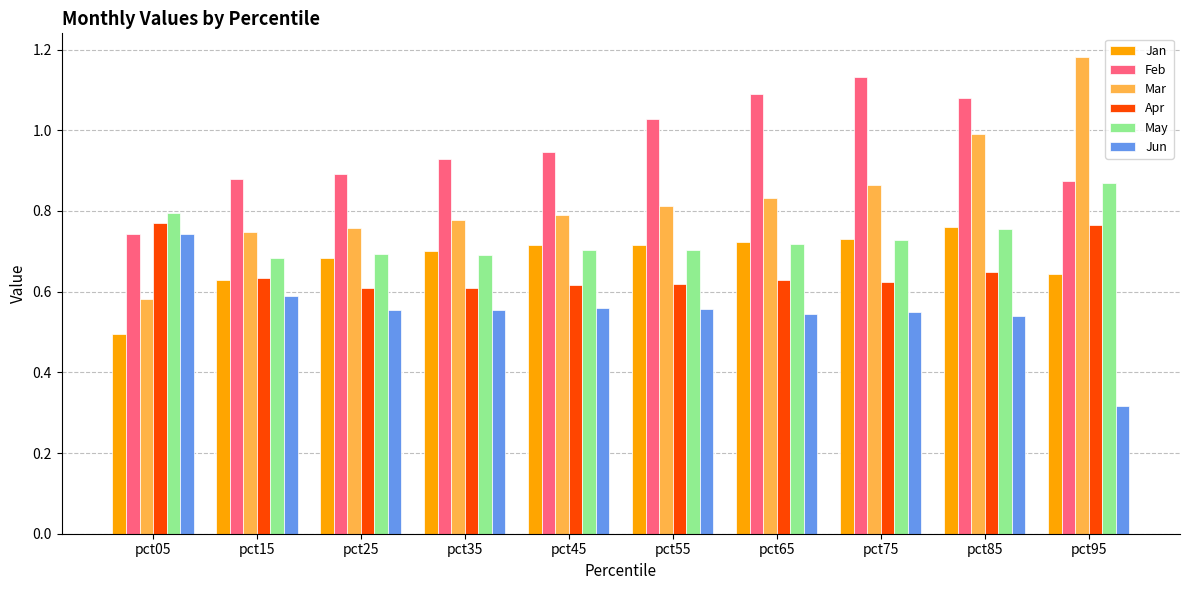

True or false: Feb has a value of 1.4 at pct15.

False